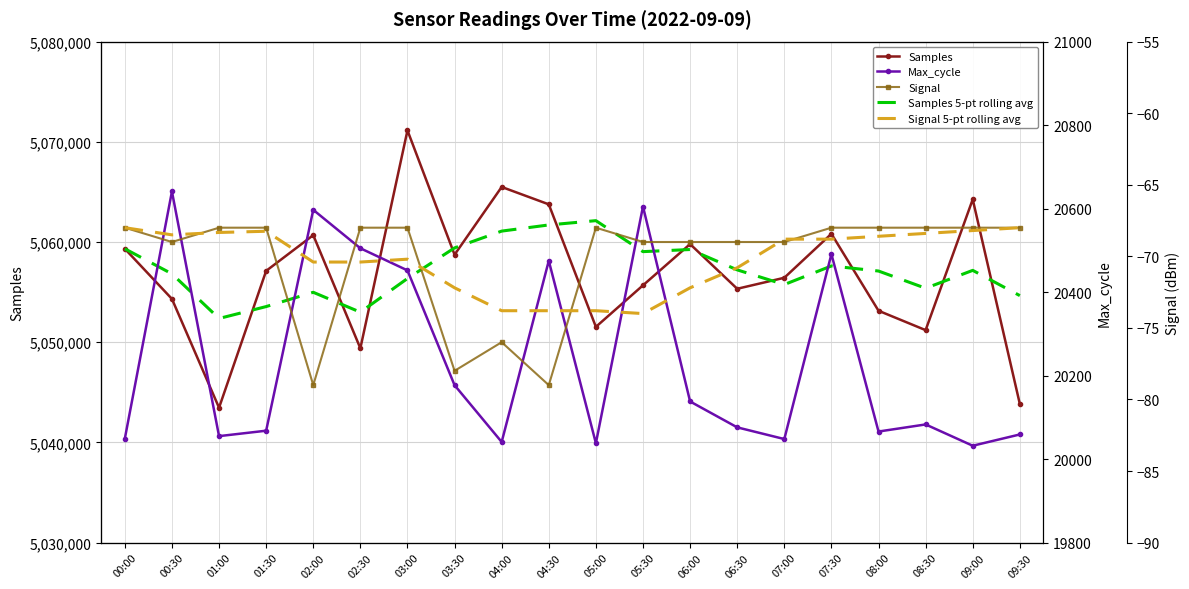

Reading left to right, transcribe all the data shown in this chart.

Samples: 00:00=5059325.0	00:30=5054320.0	01:00=5043460.0	01:30=5057118.0	02:00=5060684.0	02:30=5049390.0	03:00=5071139.0	03:30=5058734.0	04:00=5065493.0	04:30=5063759.0	05:00=5051531.0	05:30=5055677.0	06:00=5059793.0	06:30=5055332.0	07:00=5056431.0	07:30=5060818.0	08:00=5053139.0	08:30=5051204.0	09:00=5064255.0	09:30=5043833.0
Samples 5-pt rolling avg: 00:00=5059325.0	00:30=5056822.5	01:00=5052368.3	01:30=5053555.8	02:00=5054981.4	02:30=5052994.4	03:00=5056358.2	03:30=5059413.0	04:00=5061088.0	04:30=5061703.0	05:00=5062131.2	05:30=5059038.8	06:00=5059250.6	06:30=5057218.4	07:00=5055752.8	07:30=5057610.2	08:00=5057102.6	08:30=5055384.8	09:00=5057169.4	09:30=5054649.8
Max_cycle: 00:00=20049.0	00:30=20641.0	01:00=20055.0	01:30=20068.0	02:00=20597.0	02:30=20505.0	03:00=20452.0	03:30=20177.0	04:00=20041.0	04:30=20475.0	05:00=20038.0	05:30=20605.0	06:00=20138.0	06:30=20076.0	07:00=20048.0	07:30=20491.0	08:00=20066.0	08:30=20083.0	09:00=20032.0	09:30=20059.0
Signal: 00:00=-68.0	00:30=-69.0	01:00=-68.0	01:30=-68.0	02:00=-79.0	02:30=-68.0	03:00=-68.0	03:30=-78.0	04:00=-76.0	04:30=-79.0	05:00=-68.0	05:30=-69.0	06:00=-69.0	06:30=-69.0	07:00=-69.0	07:30=-68.0	08:00=-68.0	08:30=-68.0	09:00=-68.0	09:30=-68.0
Signal 5-pt rolling avg: 00:00=-68.0	00:30=-68.5	01:00=-68.3	01:30=-68.2	02:00=-70.4	02:30=-70.4	03:00=-70.2	03:30=-72.2	04:00=-73.8	04:30=-73.8	05:00=-73.8	05:30=-74.0	06:00=-72.2	06:30=-70.8	07:00=-68.8	07:30=-68.8	08:00=-68.6	08:30=-68.4	09:00=-68.2	09:30=-68.0